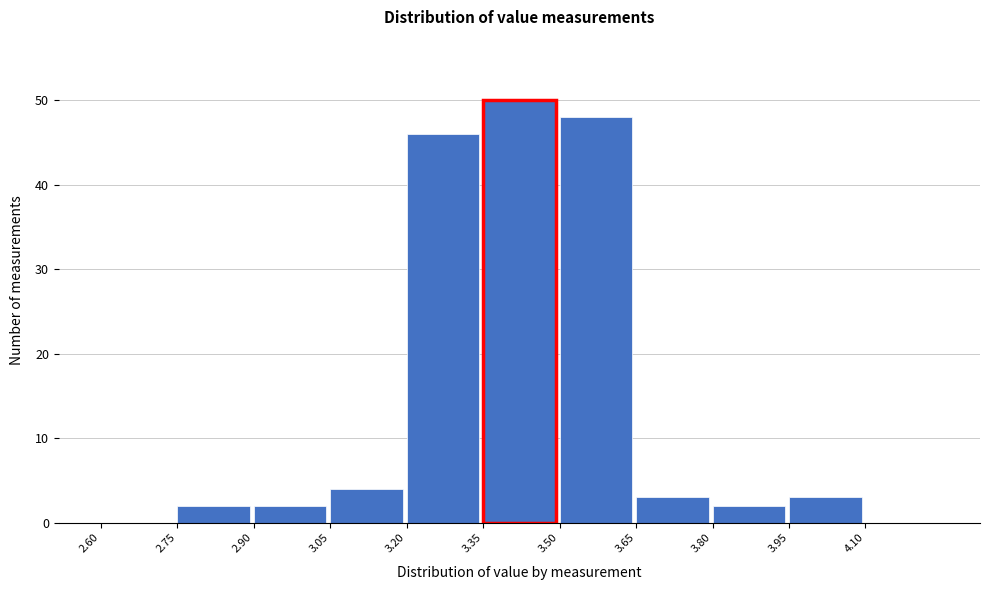

Reading left to right, list every bar in this chart as the range it spans on the x-axis followed by its height. Neither the bar edges nor the heights are printed on the chart, so give them approximately, as read against the axes.

2.60 to 2.75: 0
2.75 to 2.90: 2
2.90 to 3.05: 2
3.05 to 3.20: 4
3.20 to 3.35: 46
3.35 to 3.50: 50
3.50 to 3.65: 48
3.65 to 3.80: 3
3.80 to 3.95: 2
3.95 to 4.10: 3
4.10 to 4.25: 0